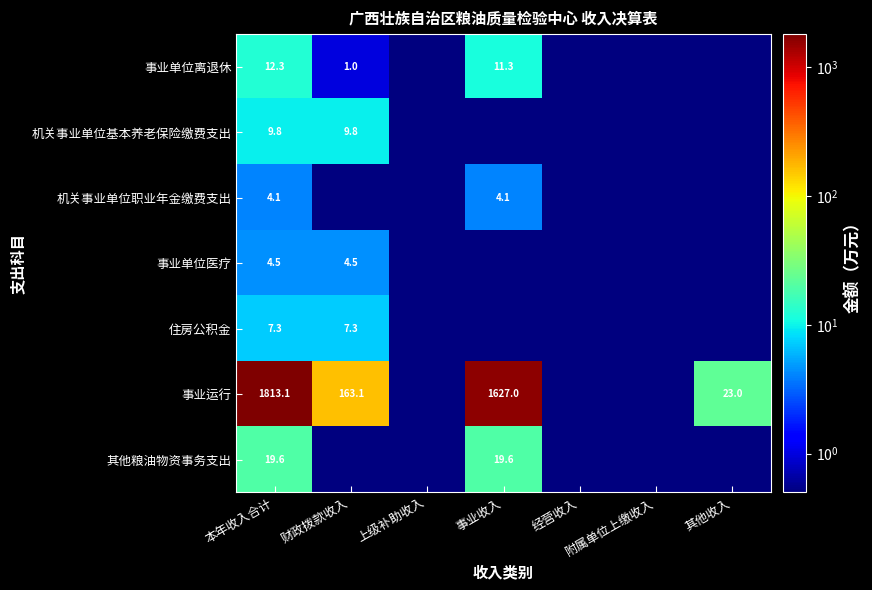

At how many categories does at least one series exceed 1678?

1